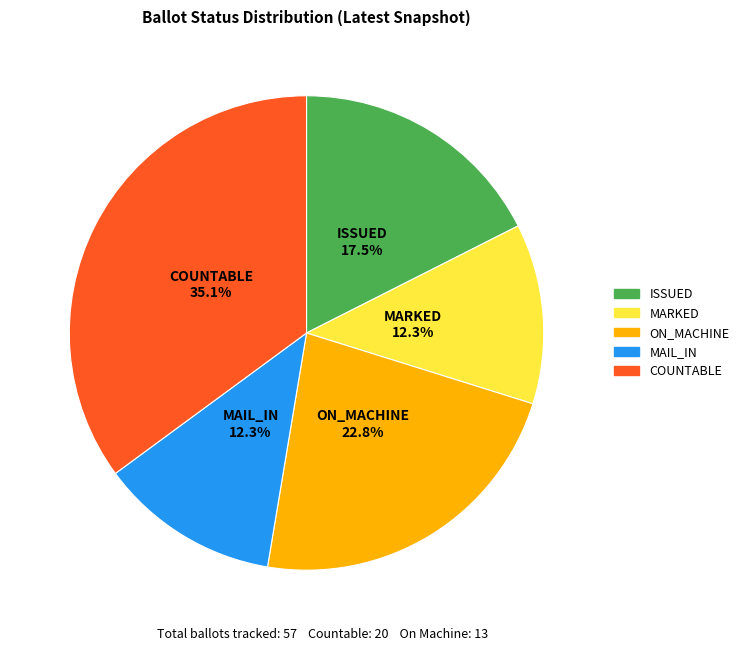

How many segments does this pie chart have?

5